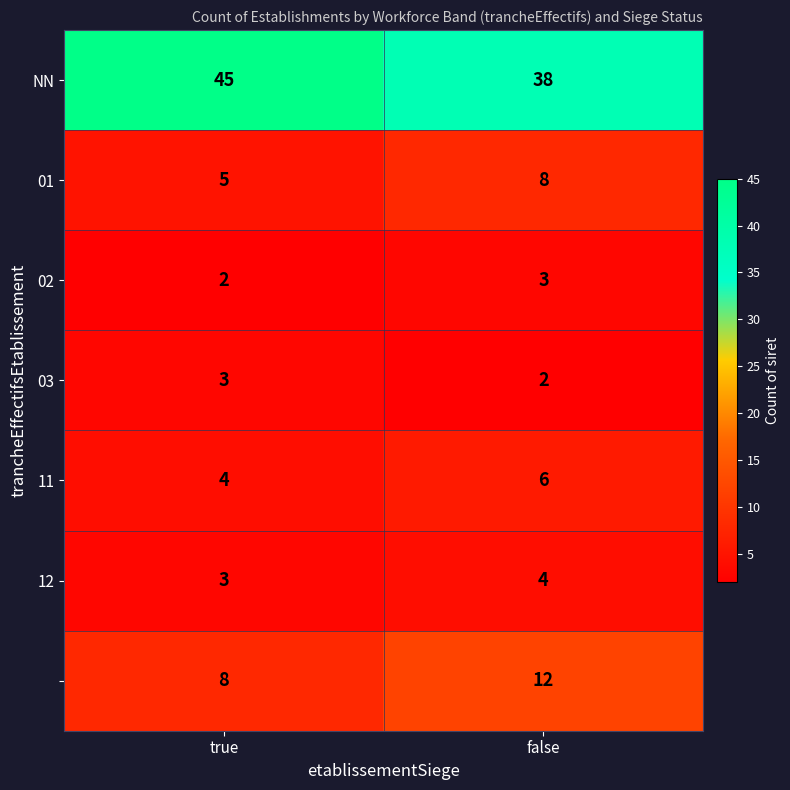

What is the maximum value shown in the chart?

45